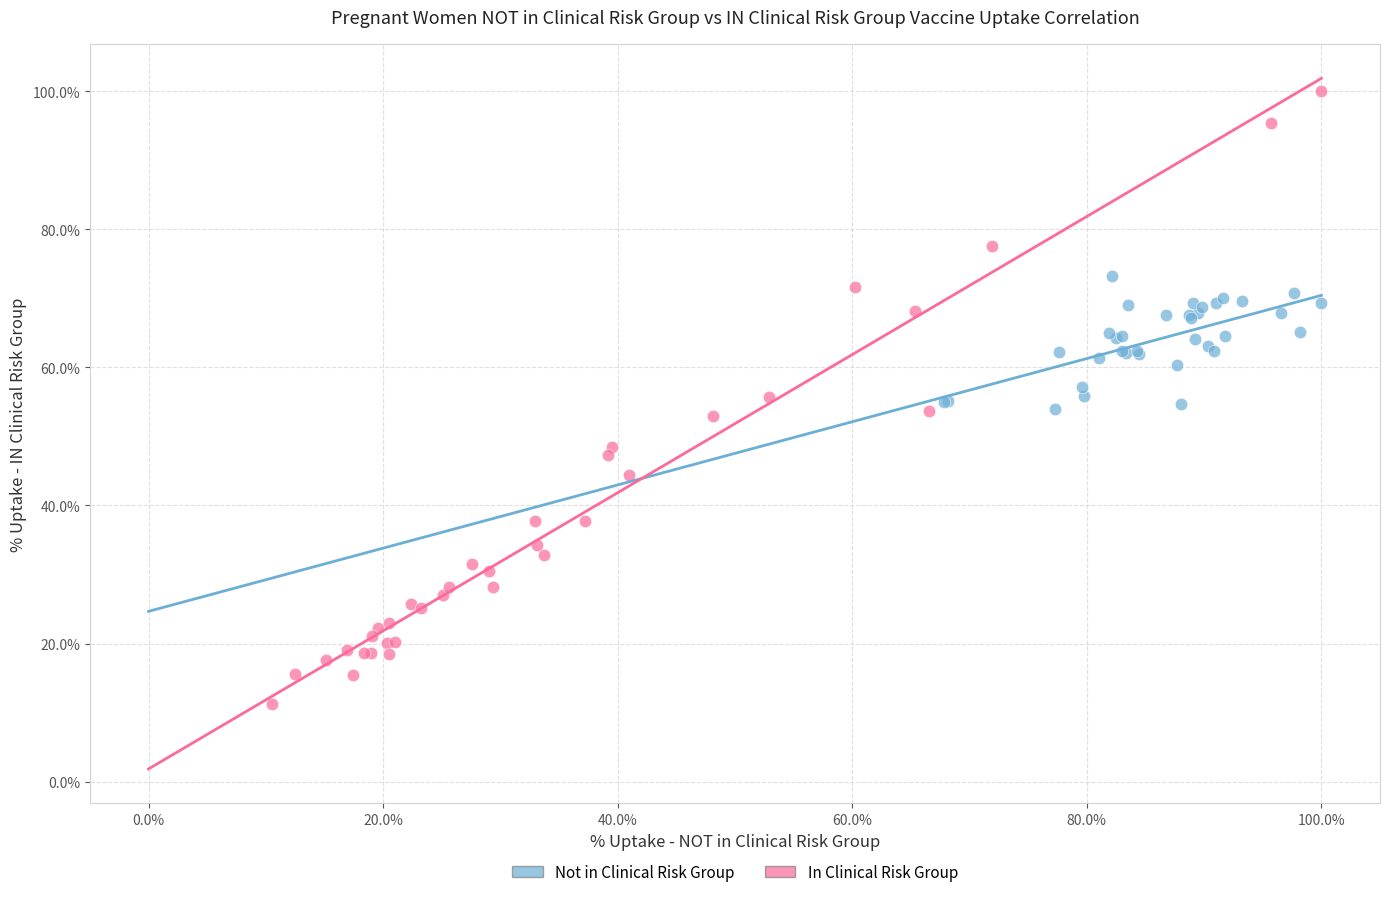

What are all the series names shown in the legend?

Not in Clinical Risk Group, In Clinical Risk Group